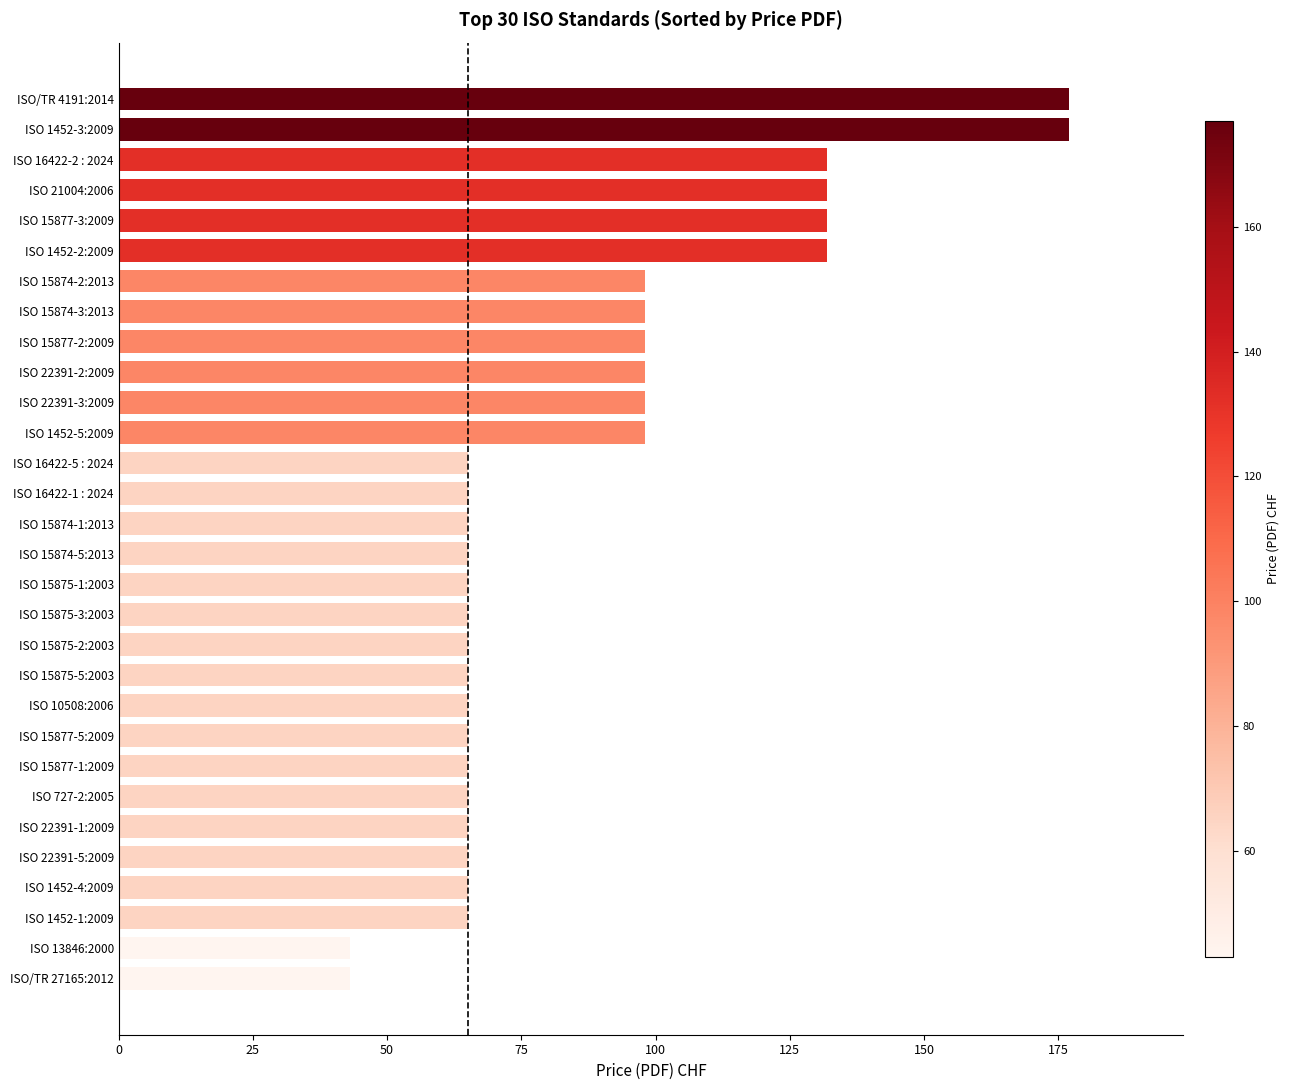

Reading bottom to top, transcribe all the data shown in this chart.

43	43	65	65	65	65	65	65	65	65	65	65	65	65	65	65	65	65	98	98	98	98	98	98	132	132	132	132	177	177